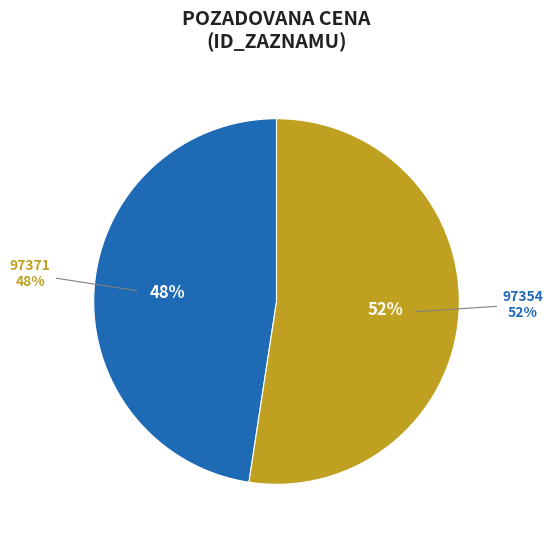

To the nearest percent, what is the combined percentage of 97371 and 97354?

100%